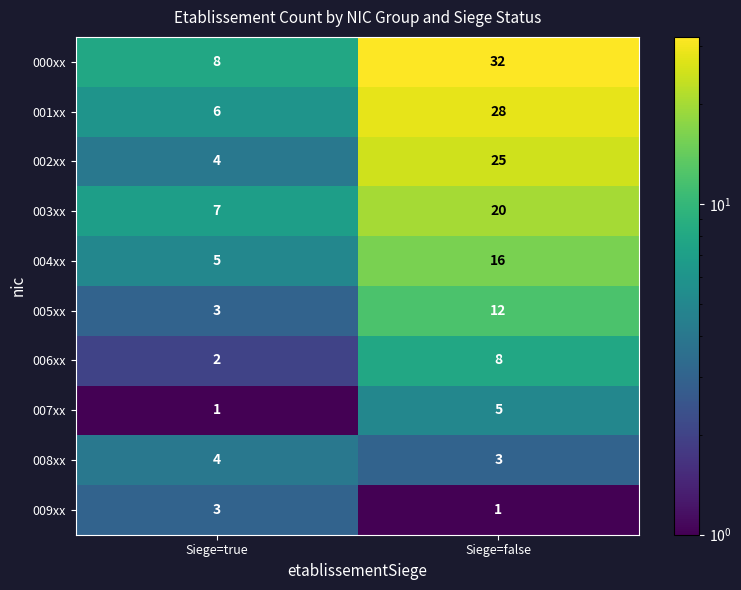

The value of 001xx at Siege=true is 6. True or false?

True